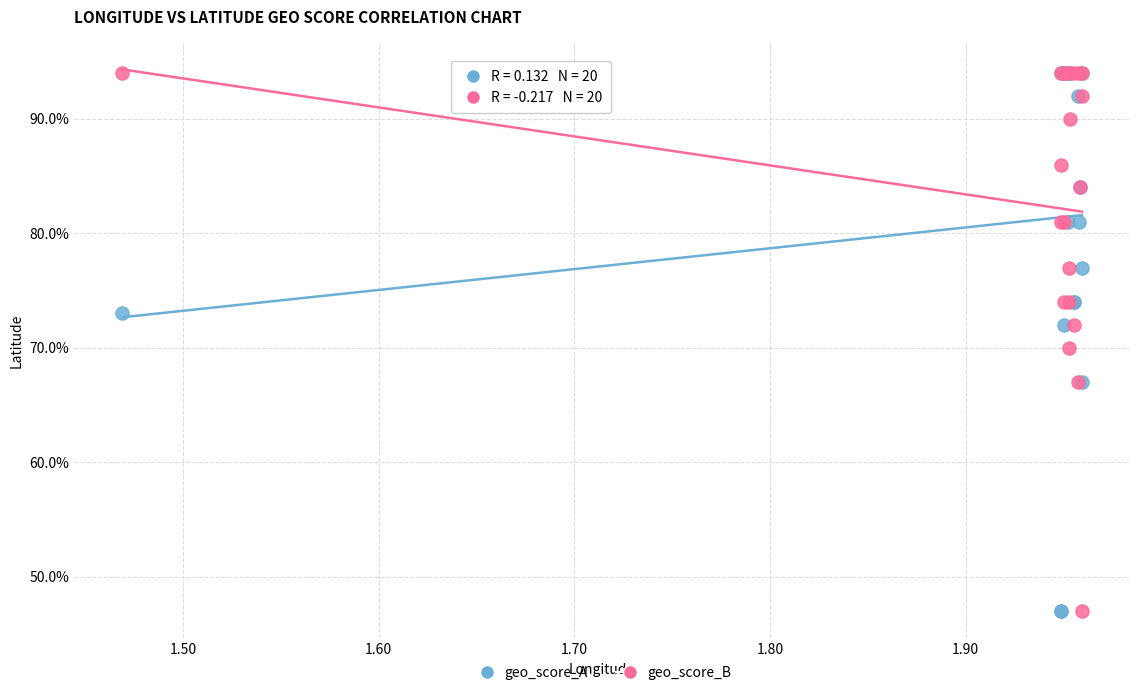

What are all the series names shown in the legend?

geo_score_A, geo_score_B